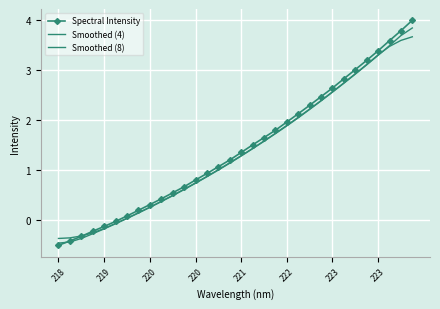

Count the number of categories in the chart.

32